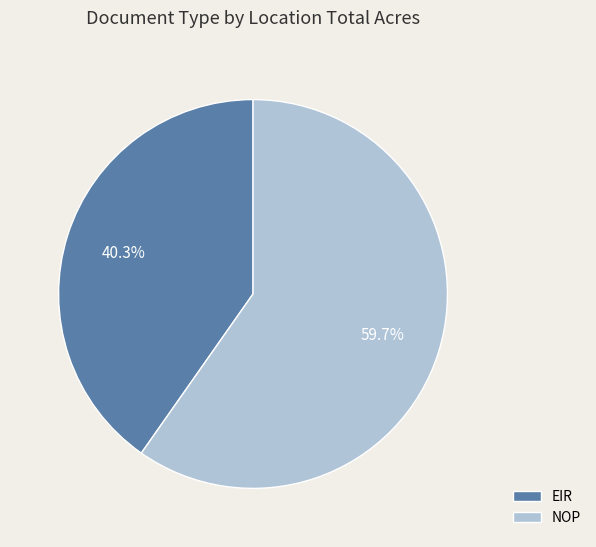

How many segments does this pie chart have?

2